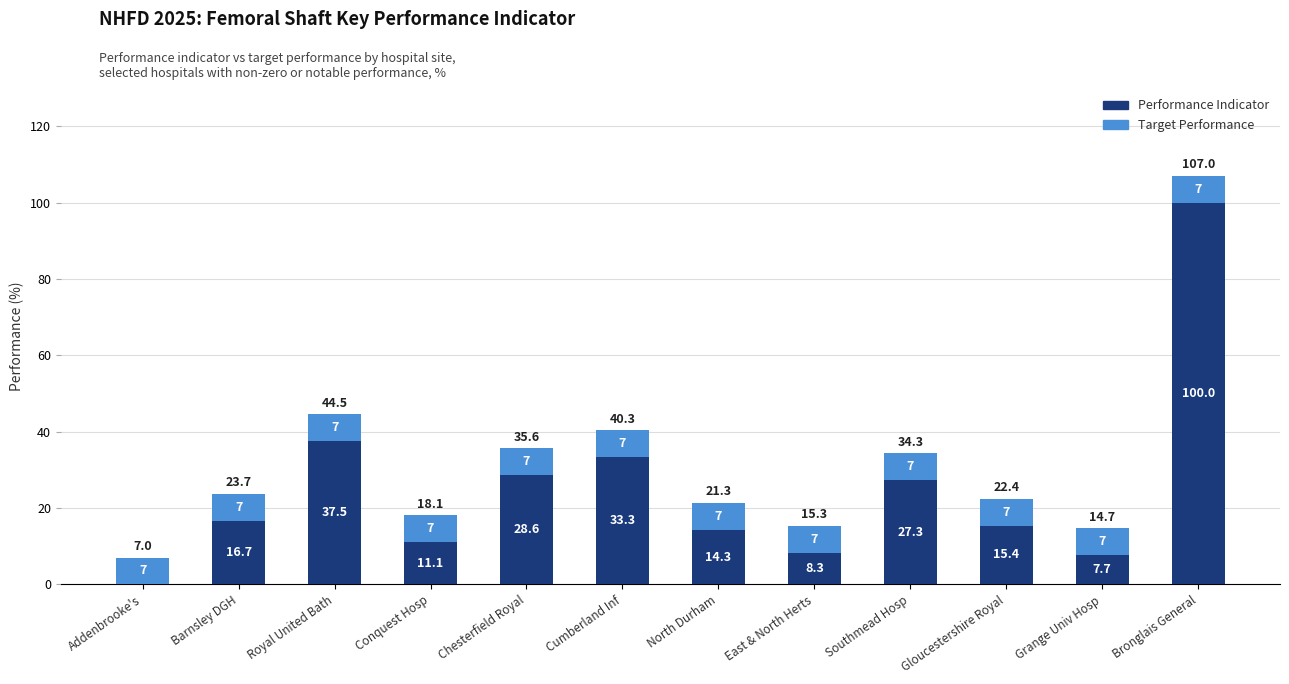

What is the total value across all series at Addenbrooke's?

7.0